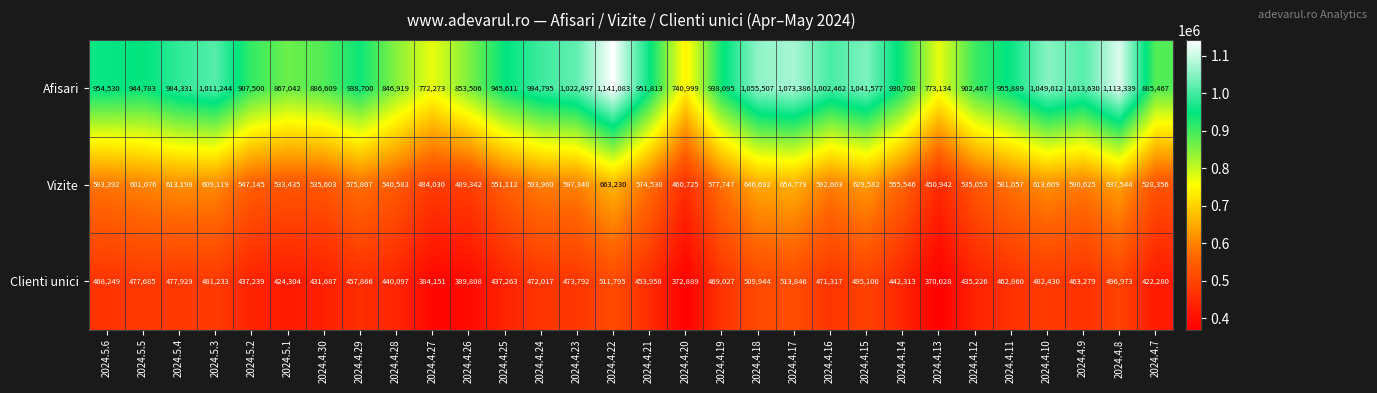

Between 2024.5.1 and 2024.4.15, which series saw the biggest shift?

Afisari